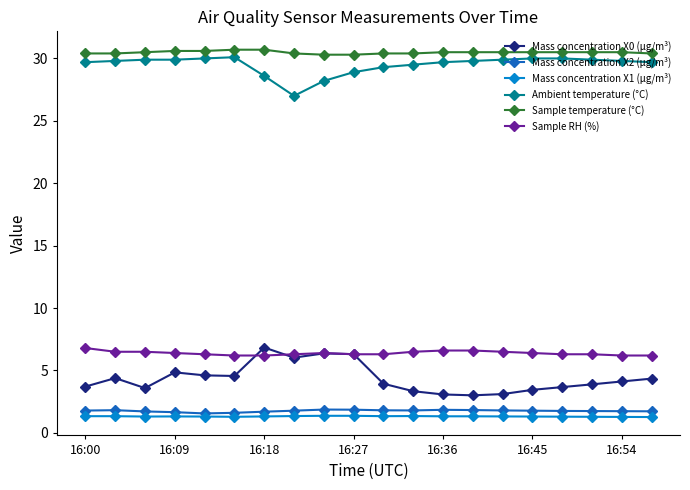

Which series has the largest range (max minus min)?

Mass concentration X0 (μg/m³)